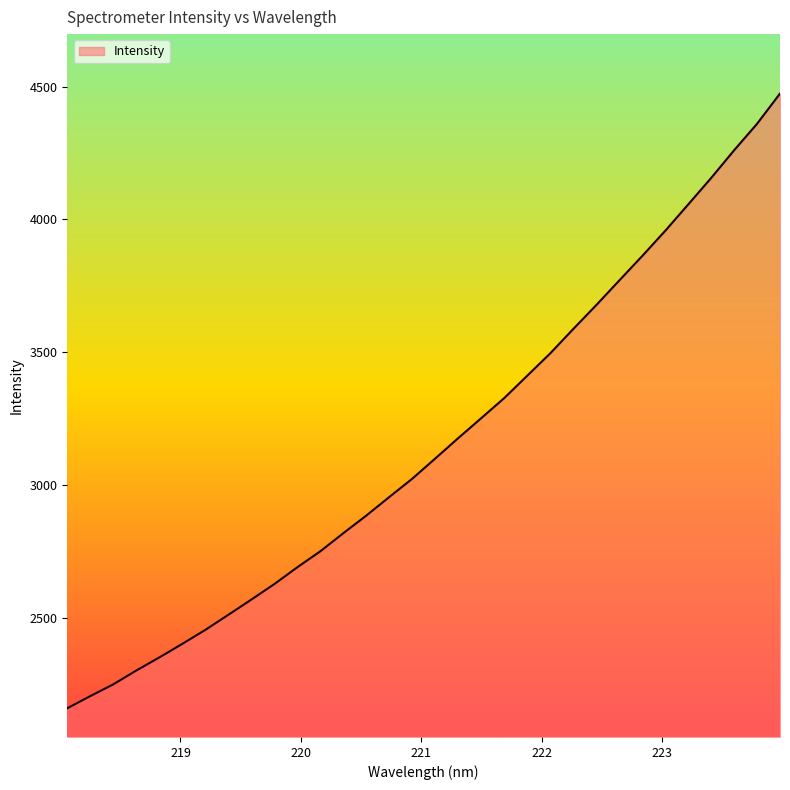

What is the greatest value displayed?

4473.5